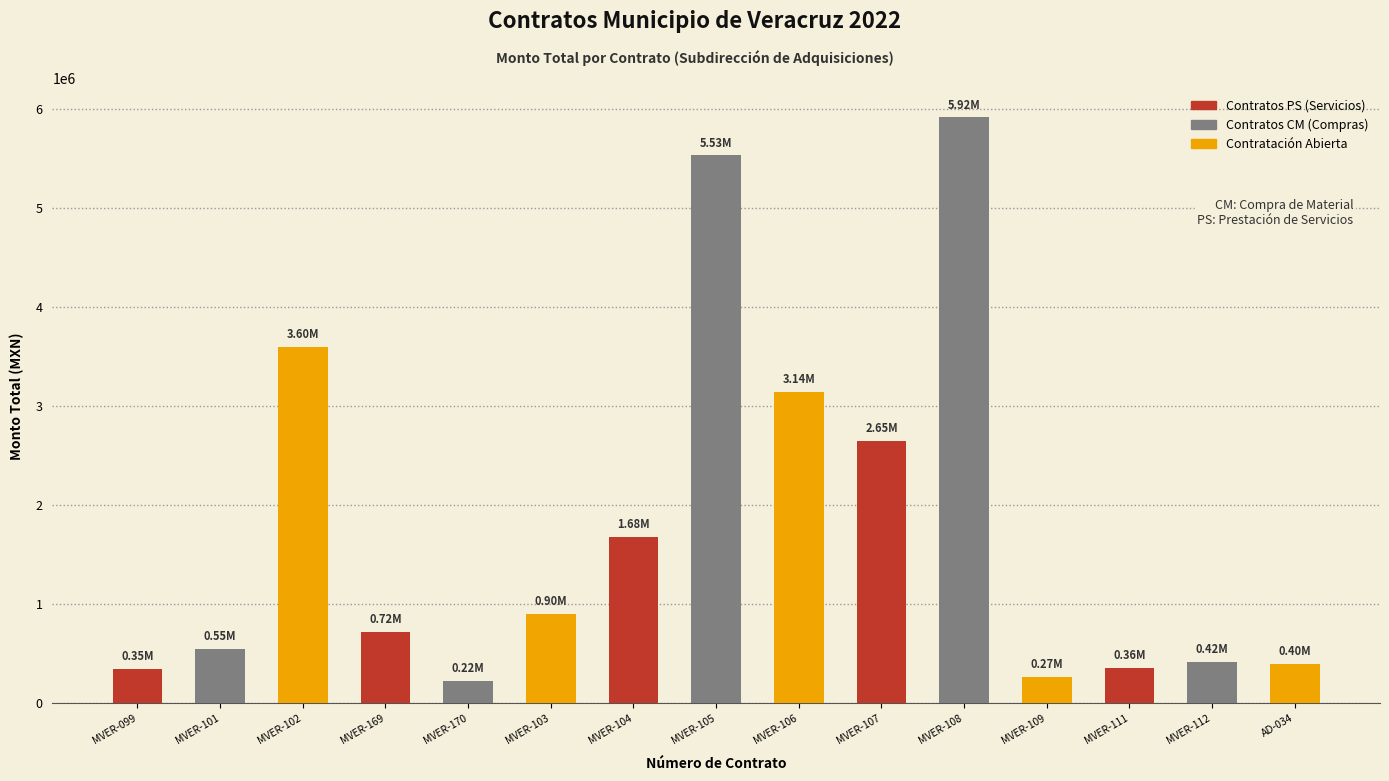

At which category does the chart reach its peak across all series?

MVER-108